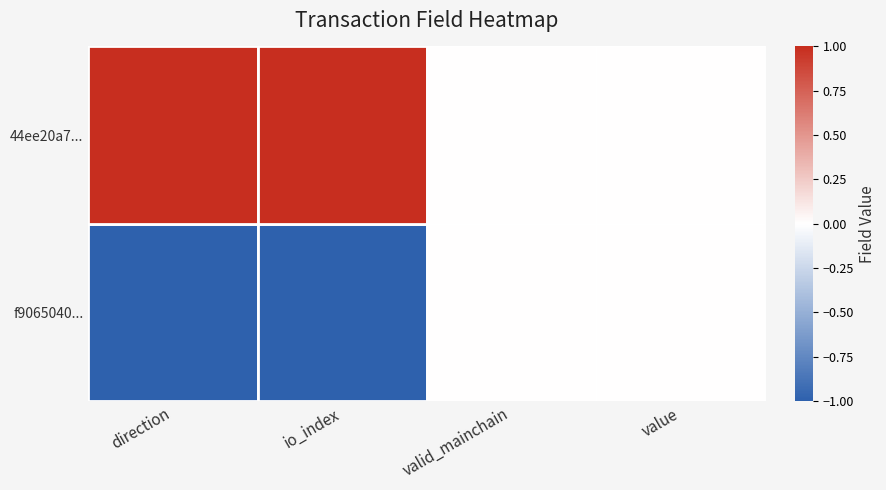

At which category does the chart reach its peak across all series?

direction